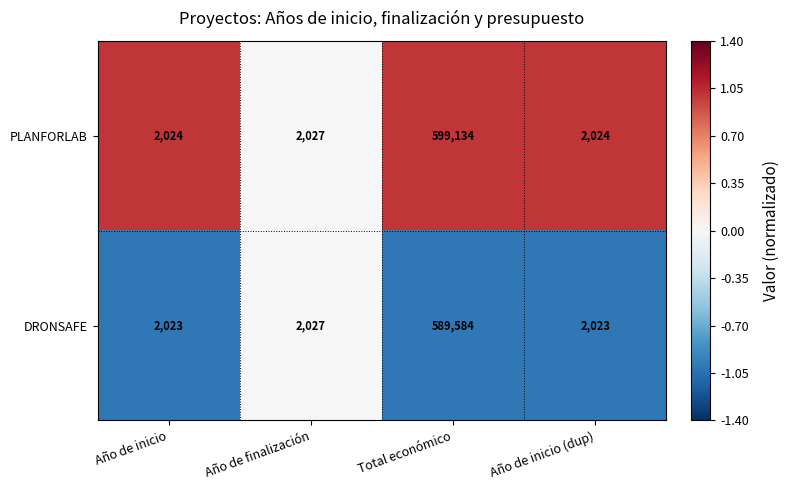

At which label is DRONSAFE closest to 295803?

Año de finalización